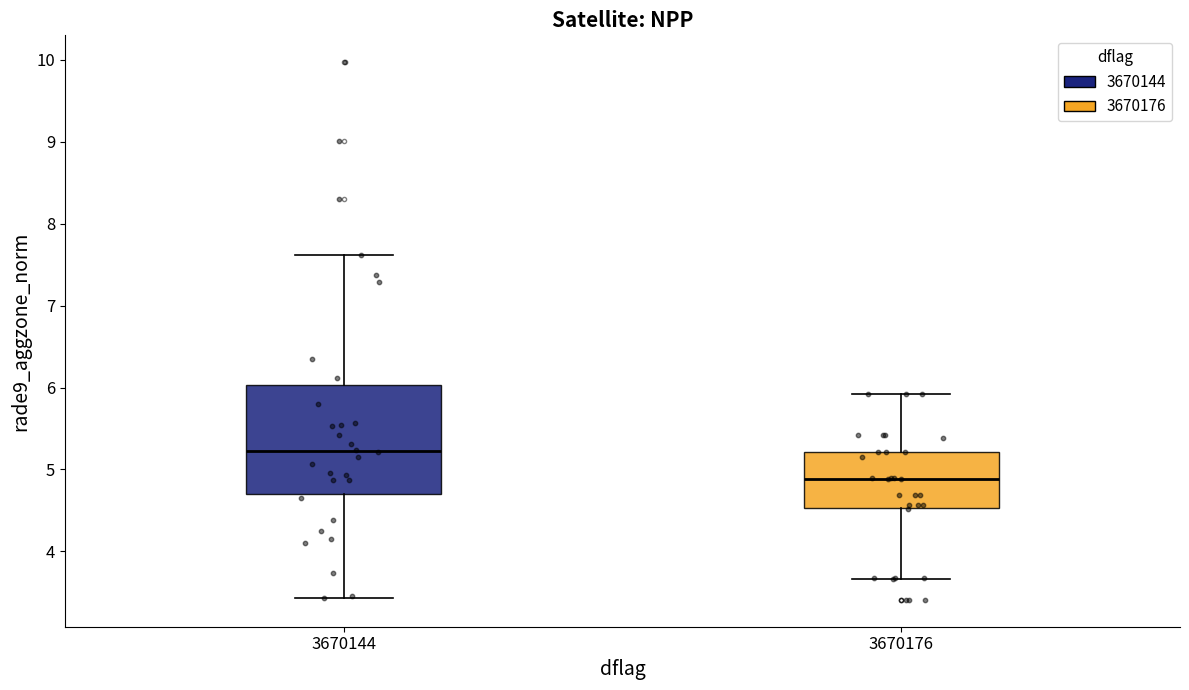

Which box is the tallest, from its lower edge to its upper edge?

3670144